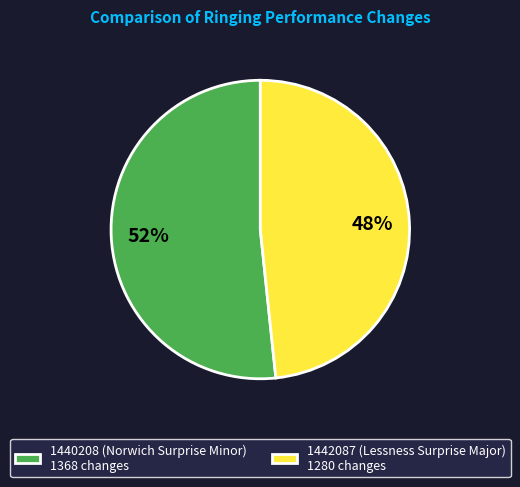

Is the sum of 1442087 (Lessness Surprise Major) 1280 changes and 1440208 (Norwich Surprise Minor) 1368 changes greater than half?

Yes